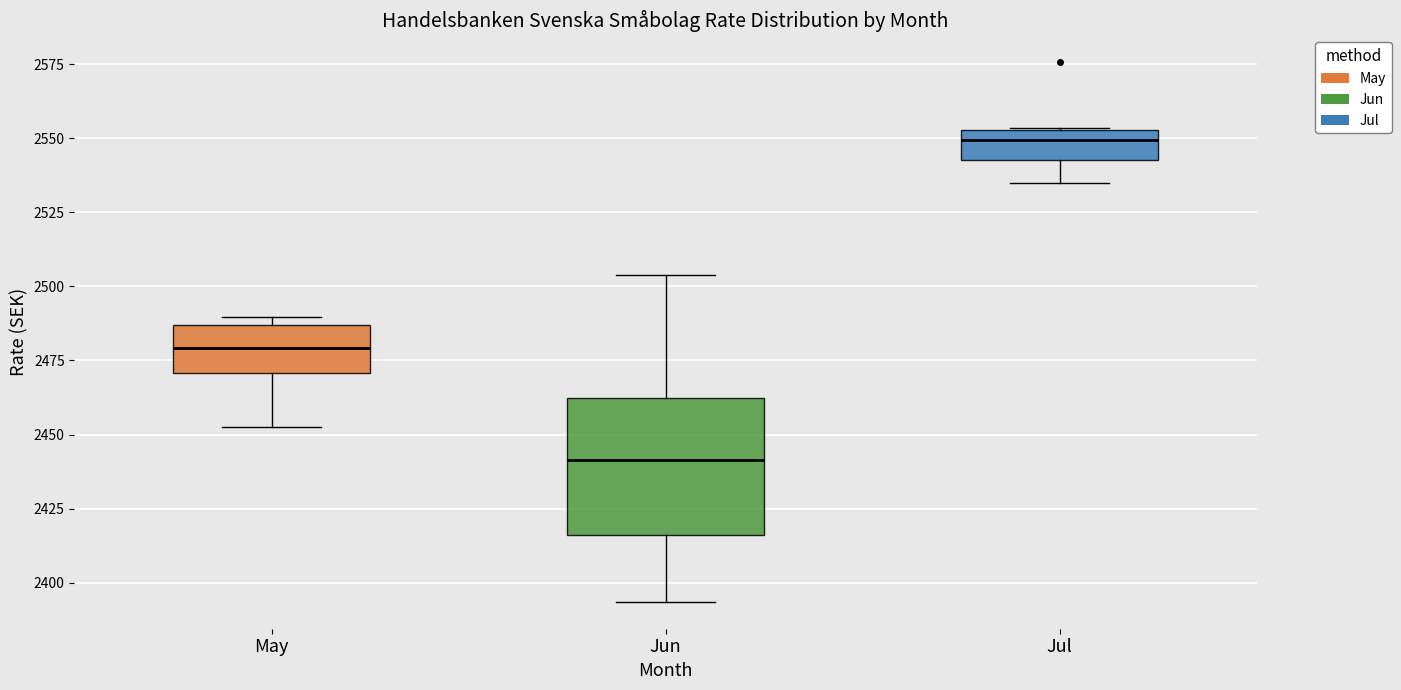

Which box has the lowest median line?

Jun